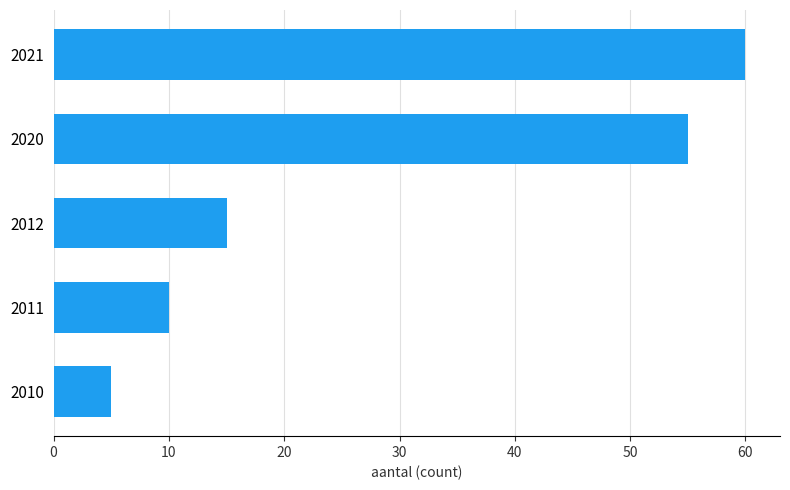

Reading top to bottom, what are all the values shown in this chart?

60	55	15	10	5